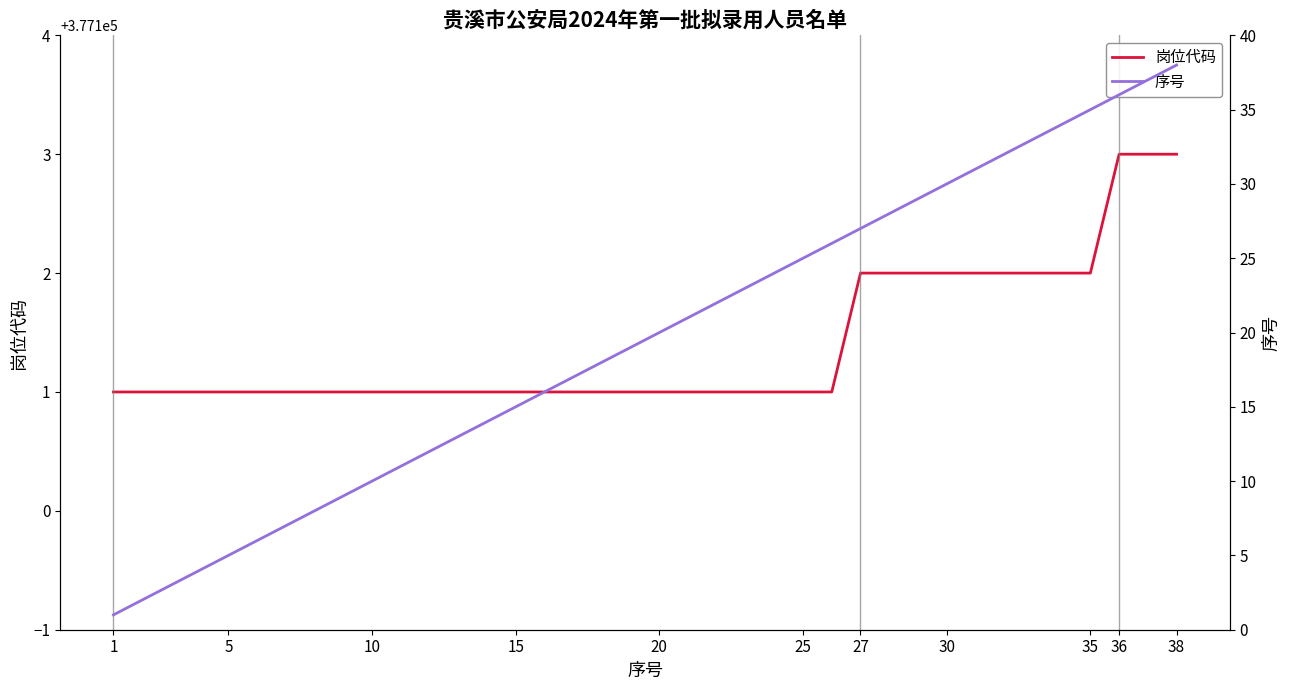

What is the value of the 序号 point at the 24th from the left?

24